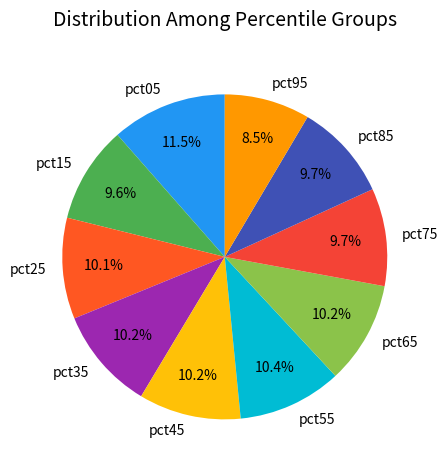

Is there a majority slice in this chart?

No